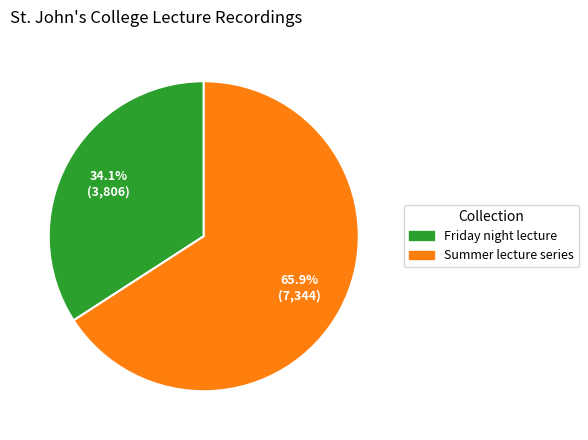

Between Friday night lecture and Summer lecture series, which is larger?

Summer lecture series